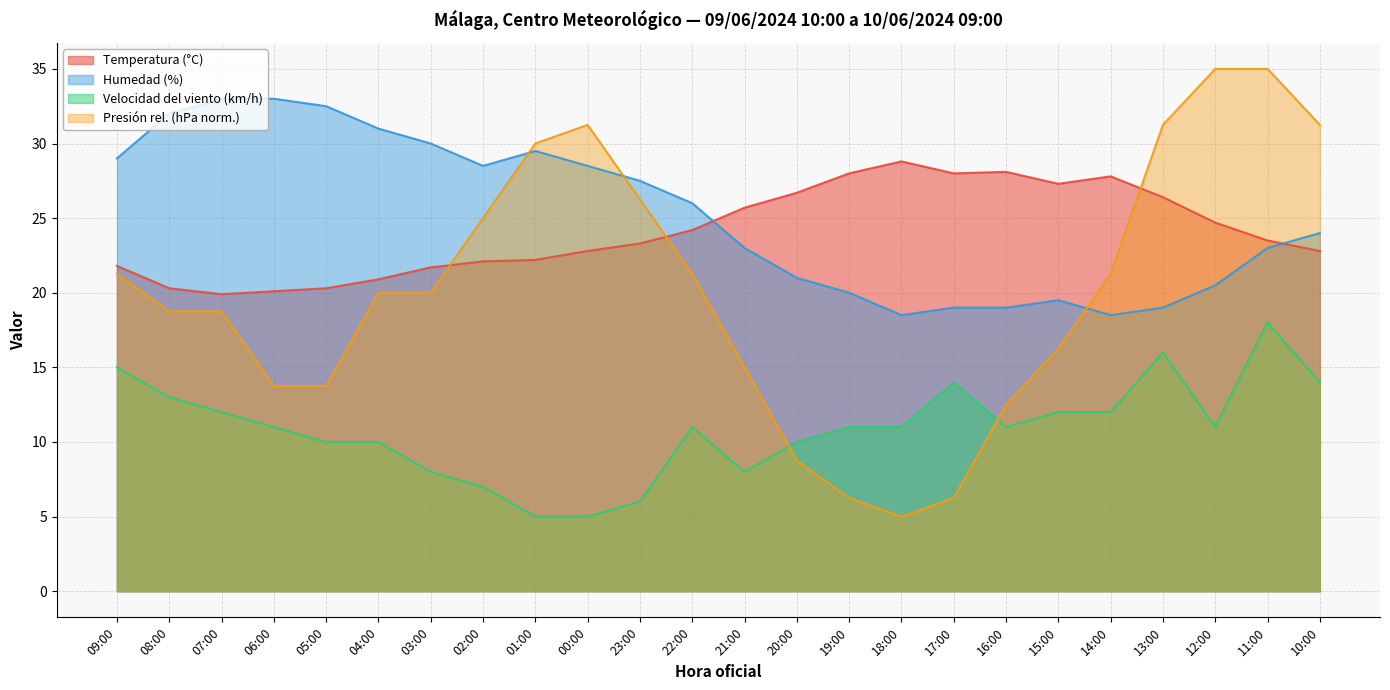

At which category does Velocidad del viento (km/h) reach its first local valley?

21:00